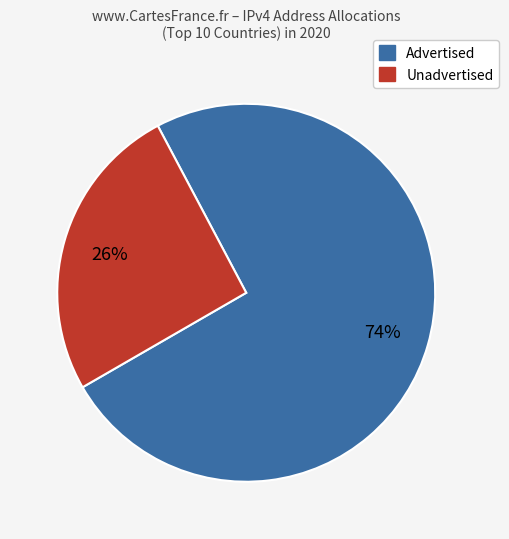

Does any single category account for the majority?

Yes